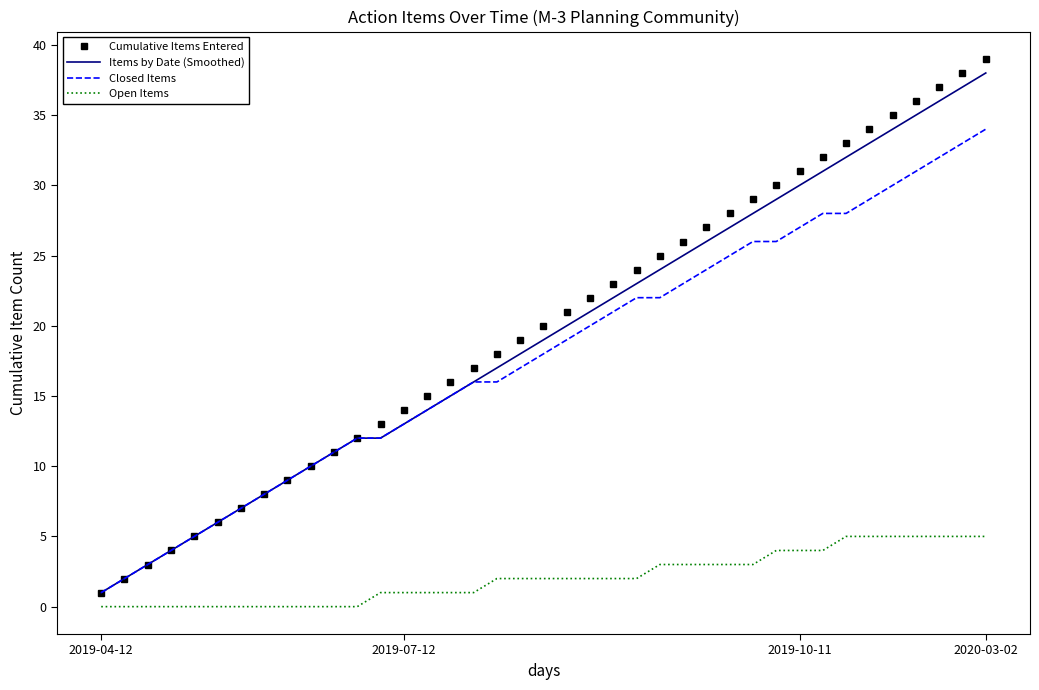

What are all the series names shown in the legend?

Cumulative Items Entered, Items by Date (Smoothed), Closed Items, Open Items